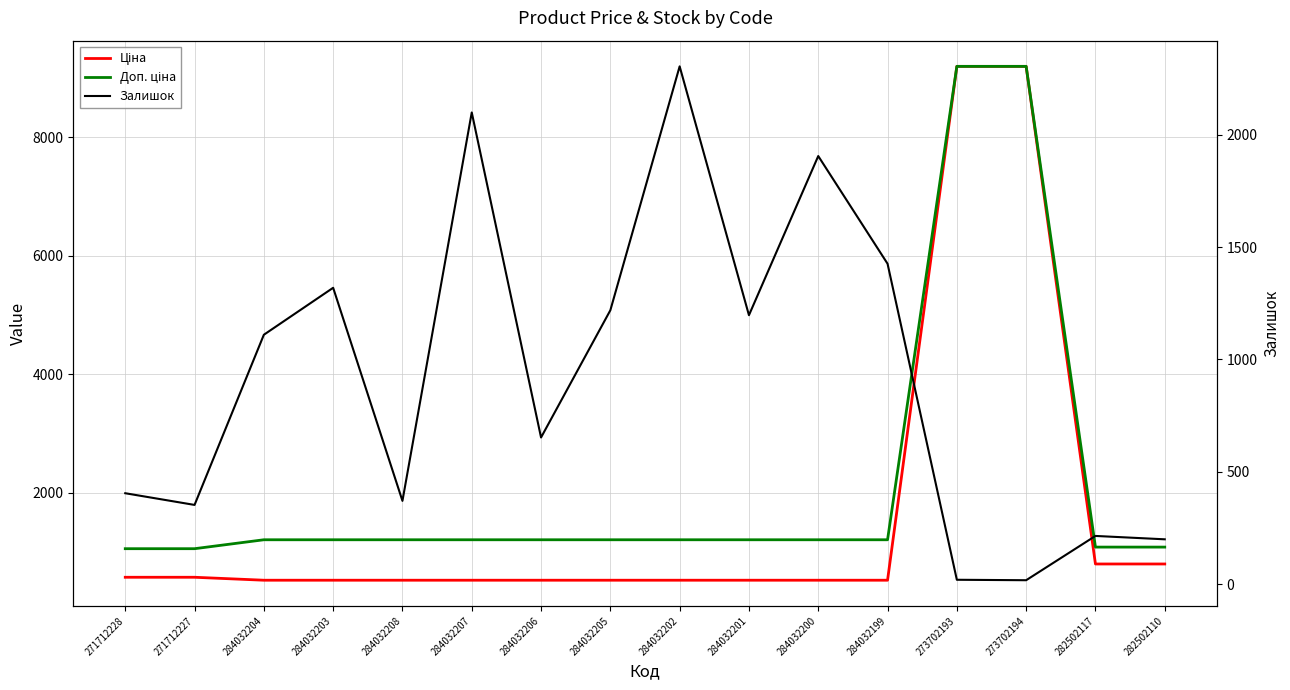

Which series has the largest range (max minus min)?

Ціна